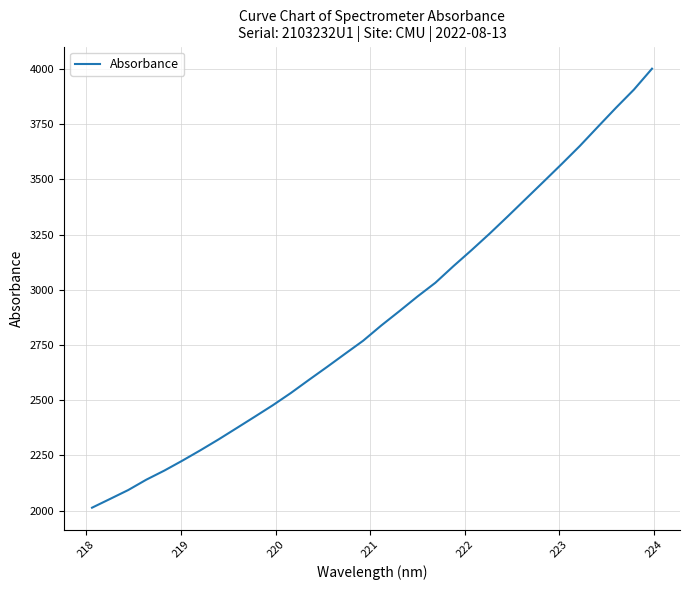

What is the maximum value shown in the chart?

4000.4